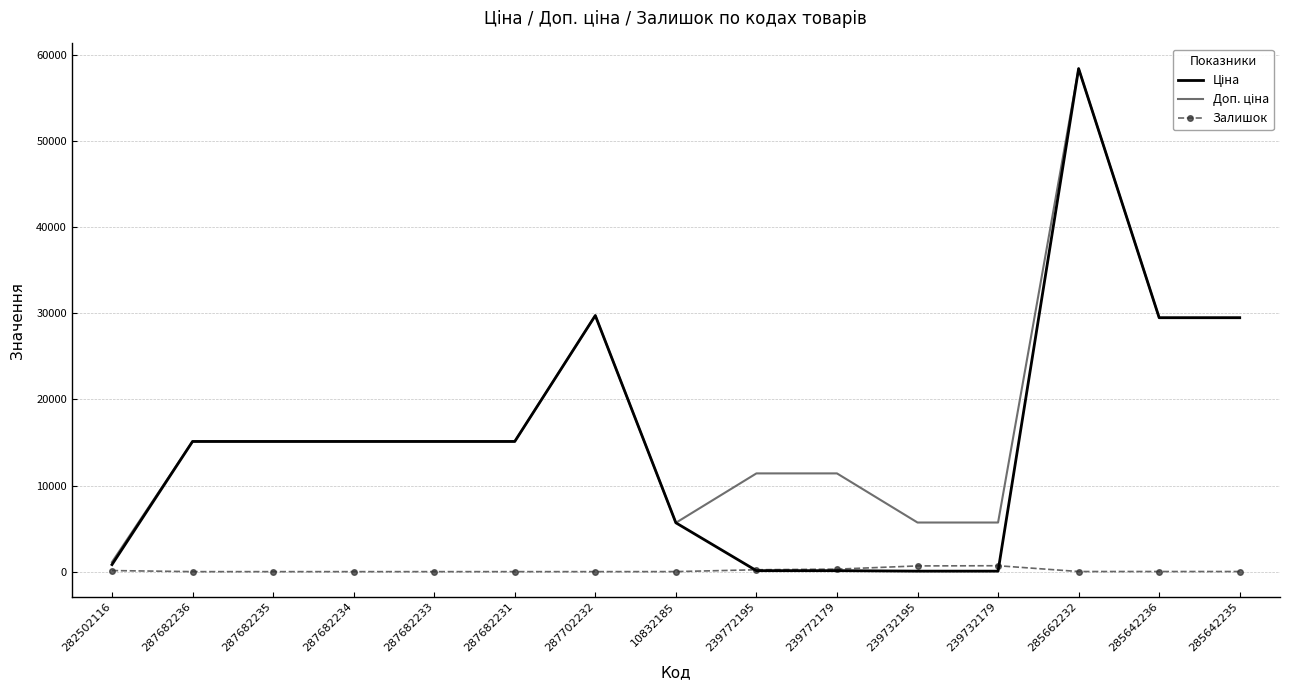

At which category is the sum across all series the highest?

285662232